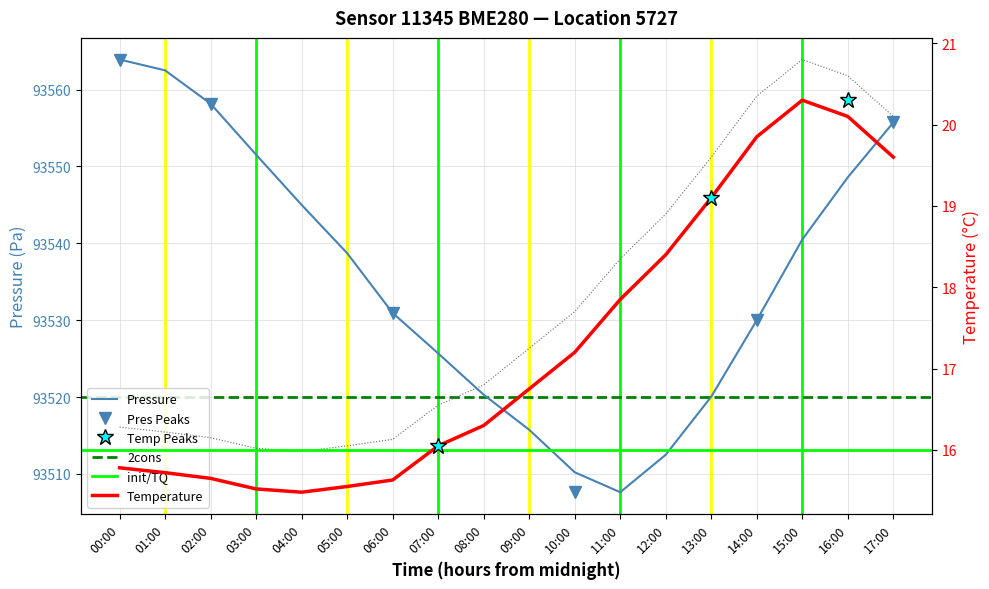

Reading left to right, extract all data points from this chart.

pressure: 00:00=93563.9	01:00=93562.5	02:00=93558.2	03:00=93551.5	04:00=93545.0	05:00=93538.7	06:00=93530.9	07:00=93525.7	08:00=93520.3	09:00=93515.8	10:00=93510.2	11:00=93507.6	12:00=93512.5	13:00=93520.1	14:00=93530.0	15:00=93540.5	16:00=93548.6	17:00=93555.7
temperature: 00:00=15.8	01:00=15.7	02:00=15.7	03:00=15.5	04:00=15.5	05:00=15.6	06:00=15.6	07:00=16.1	08:00=16.3	09:00=16.8	10:00=17.2	11:00=17.9	12:00=18.4	13:00=19.1	14:00=19.9	15:00=20.3	16:00=20.1	17:00=19.6